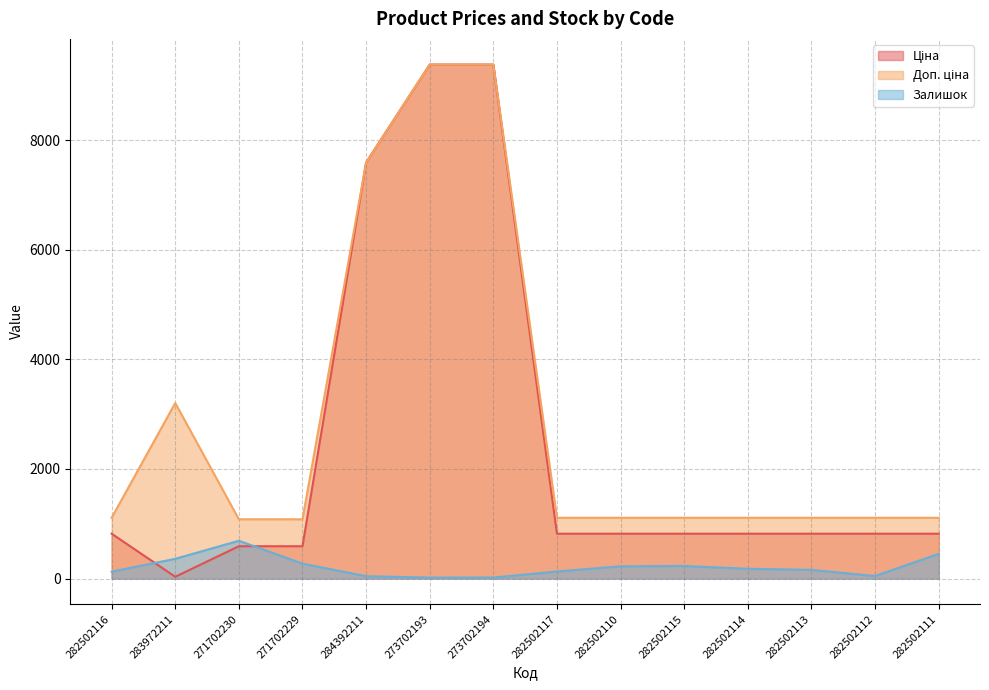

The Залишок series shows 46.0 at 282502112. True or false?

True